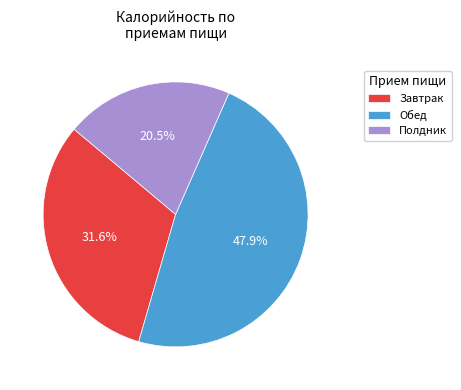

How much of the chart is everything except Полдник?

79.5%